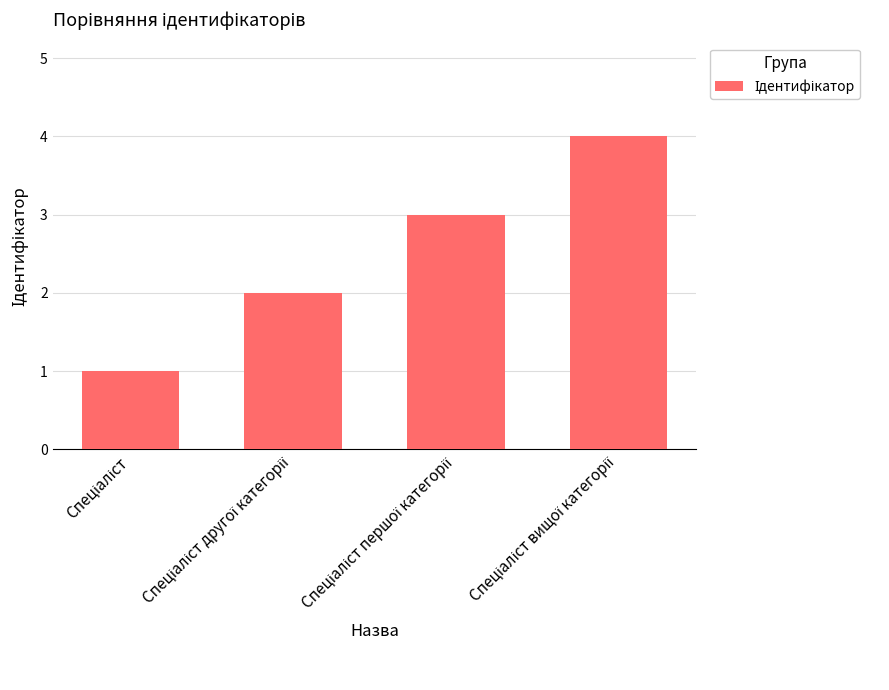

What is the sum of all values?

10